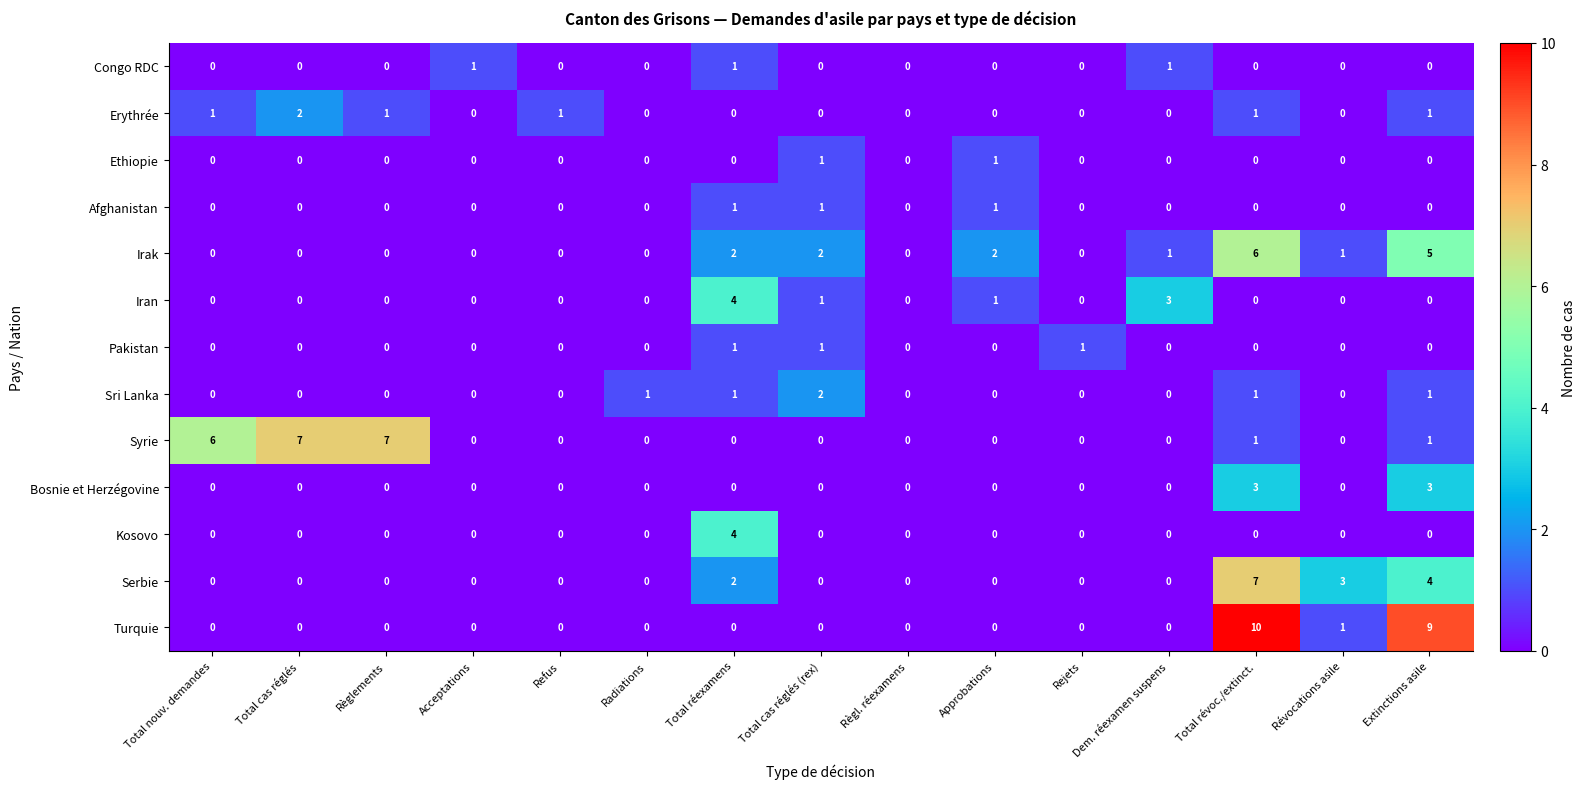

The value of Syrie at Règl. réexamens is 0. True or false?

True